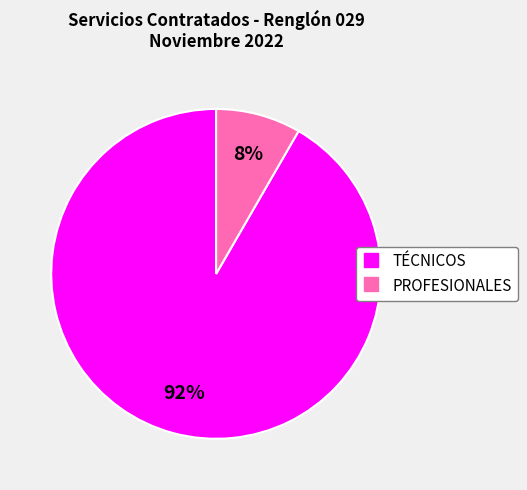

Is TÉCNICOS the majority of the pie?

Yes